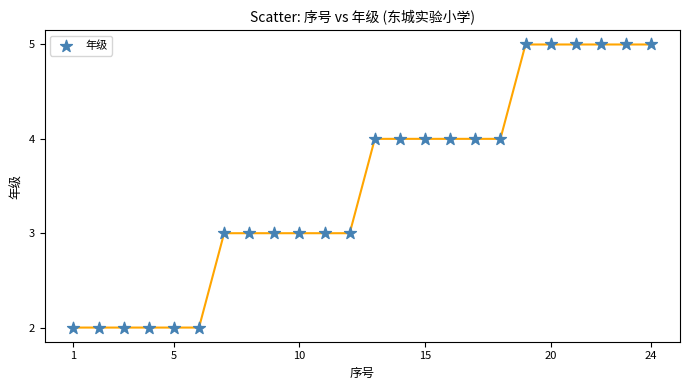

What is the range of Y values (max minus min)?

3